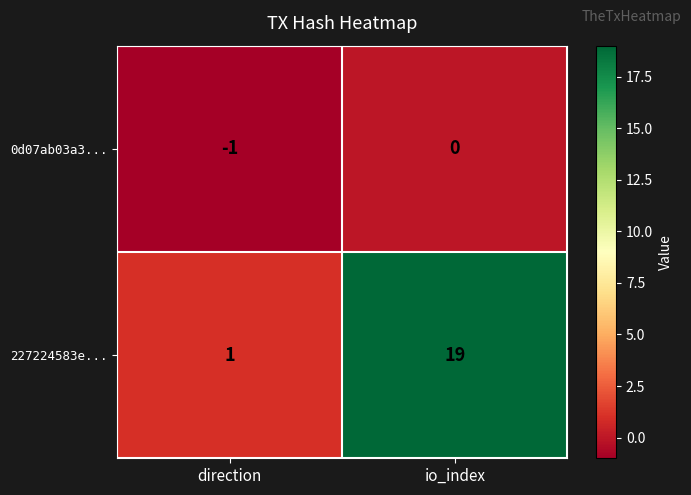

How many values in 0d07ab03a3... are below zero?

1